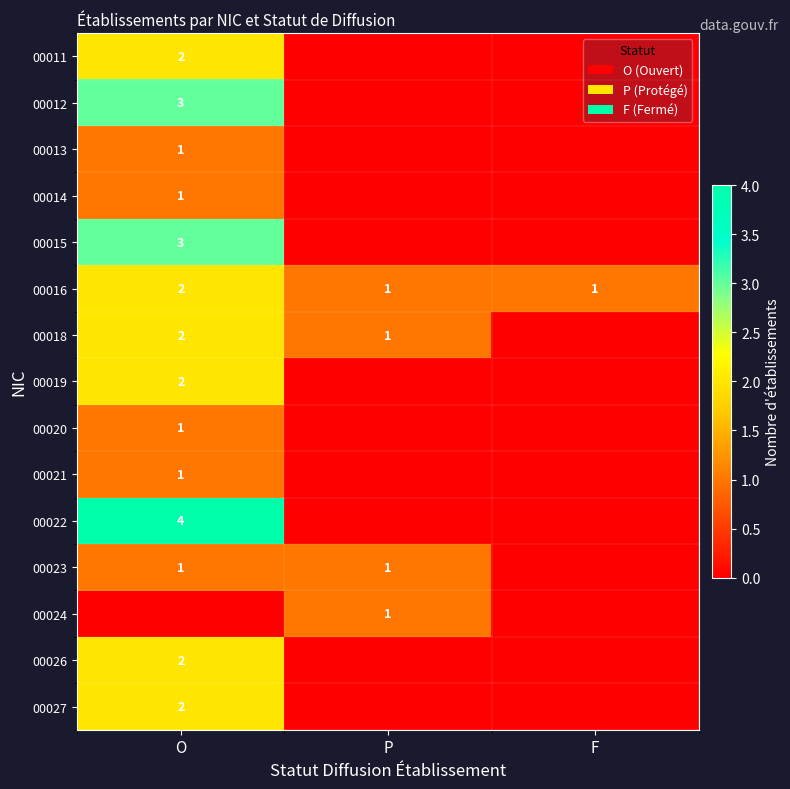

What is the sum of all 00016 values?

4